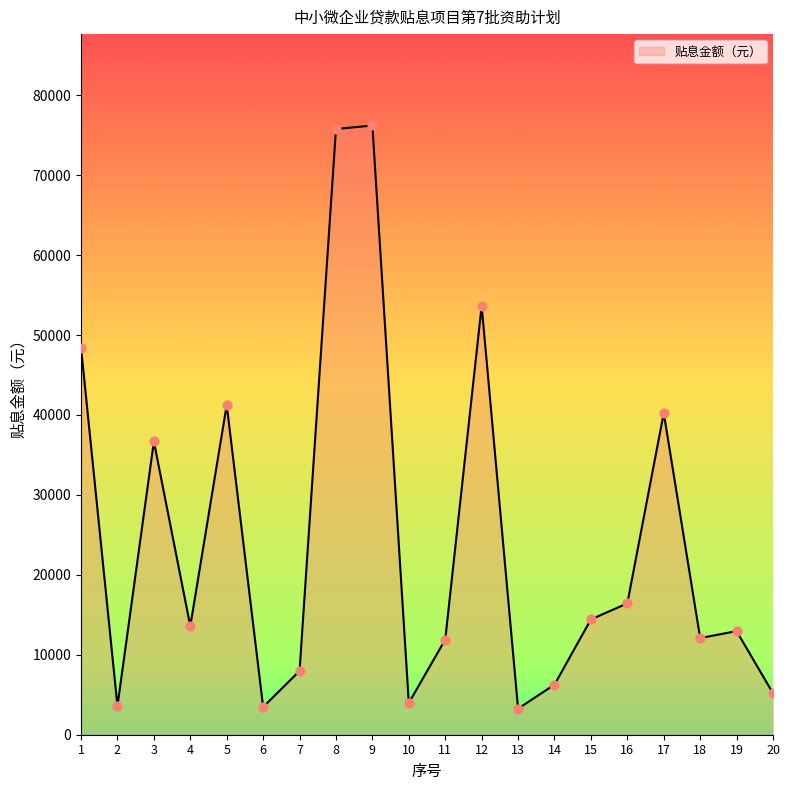

What is the ratio of the value at 13 to the value at 10?

0.8